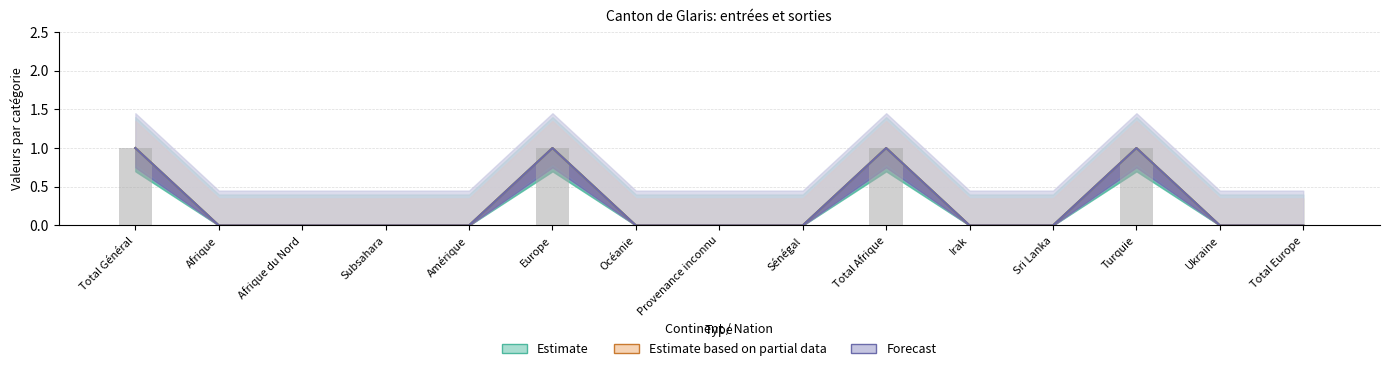

List the labels in order of value, smallest first.

Afrique, Afrique du Nord, Subsahara, Amérique, Océanie, Provenance inconnu, Sénégal, Irak, Sri Lanka, Ukraine, Total Europe, Total Général, Europe, Total Afrique, Turquie